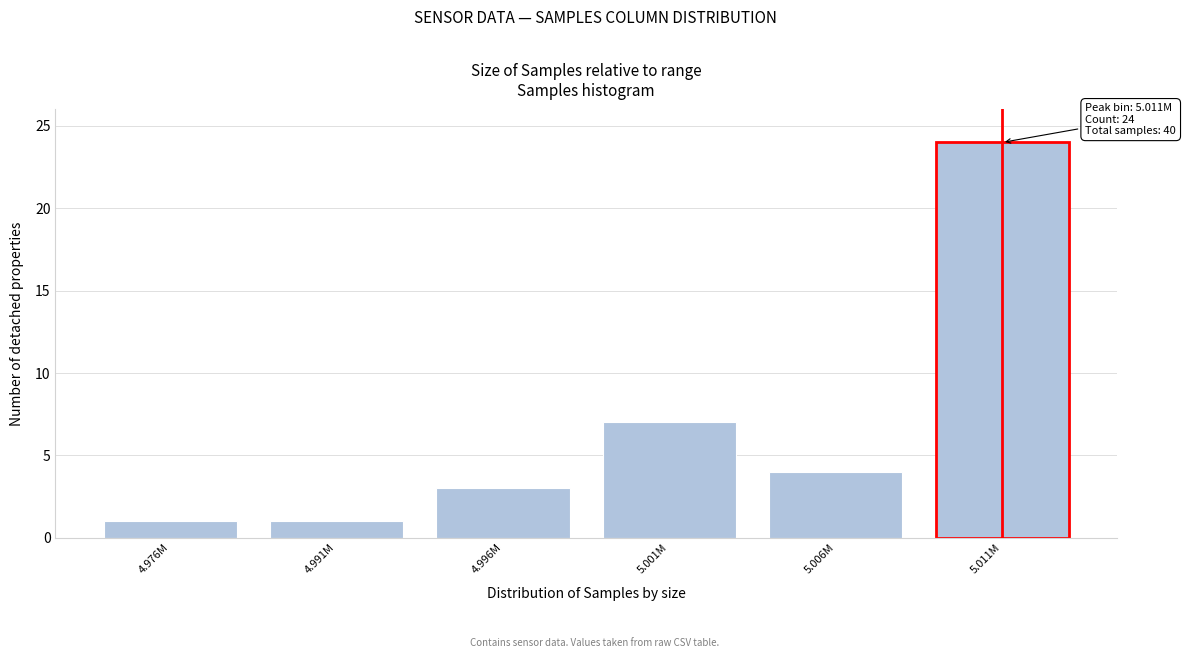

Reading left to right, transcribe all the data shown in this chart.

1	1	3	7	4	24